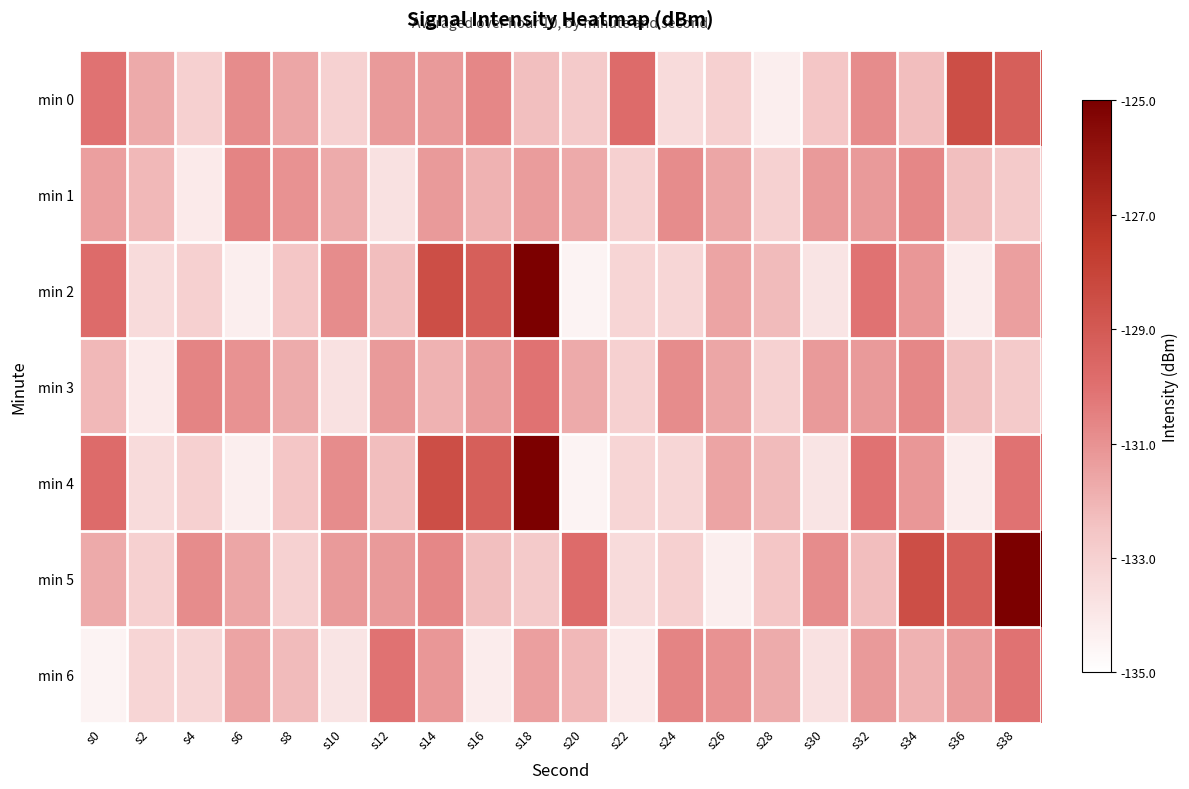

At which category is the sum across all series the highest?

s18